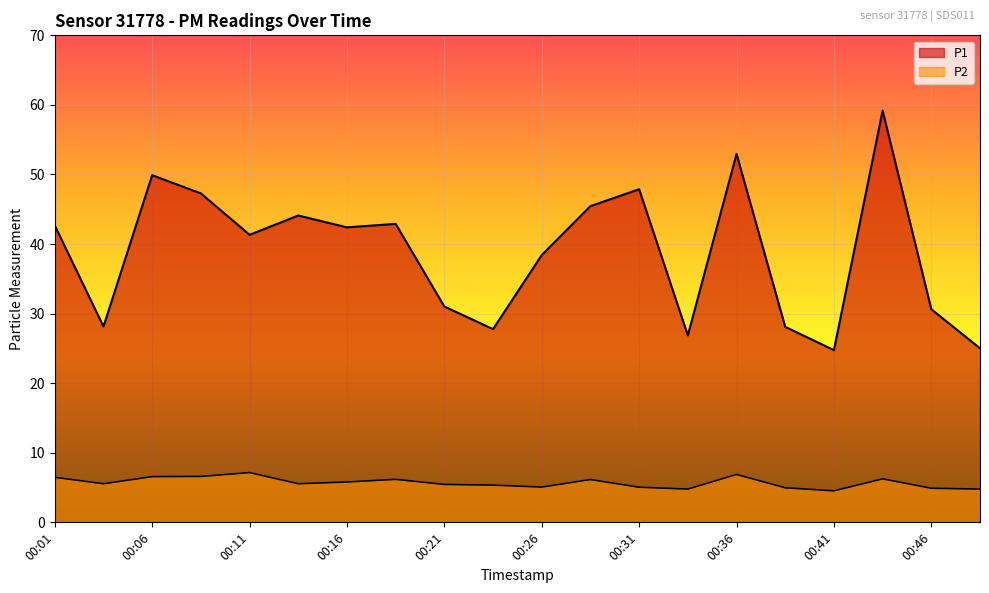

True or false: P1 and P2 intersect in this chart.

False